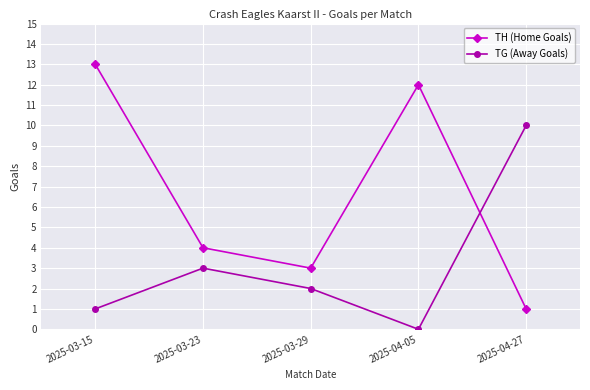

Which series has the largest range (max minus min)?

TH (Home Goals)